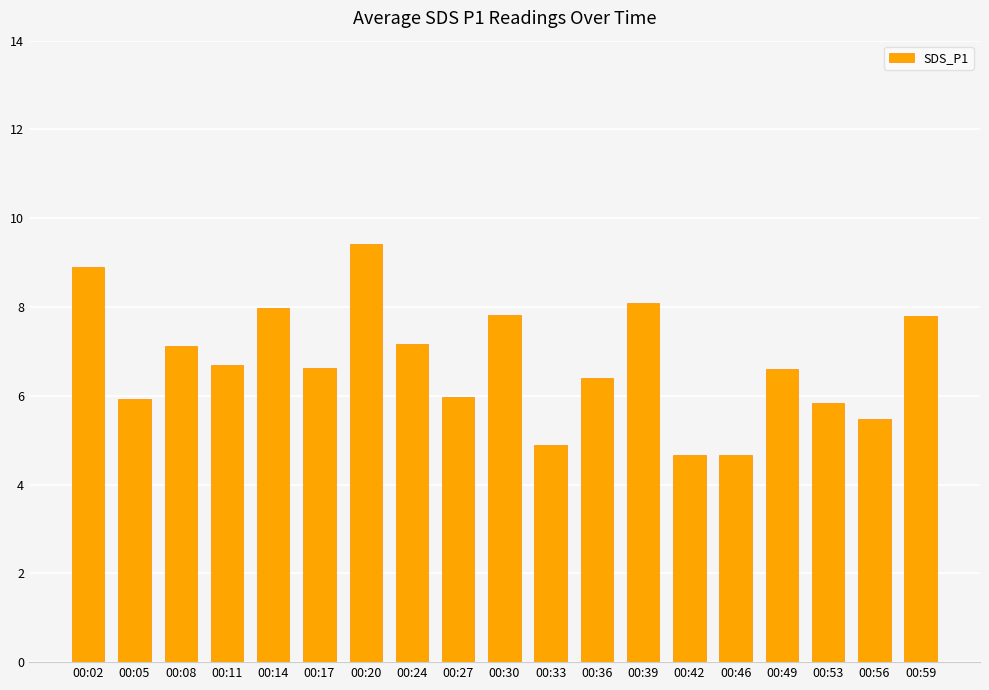

Which has a higher value, 00:08 or 00:30?

00:30